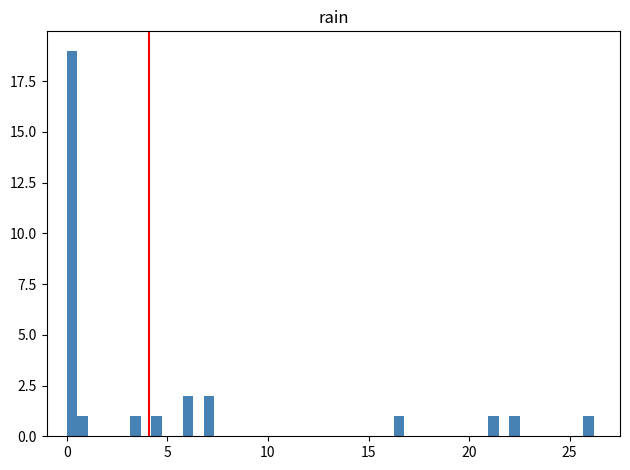

Around what value on the x-axis is the tallest bar? Give the approximate position of its centre, as read against the axis.

0.5